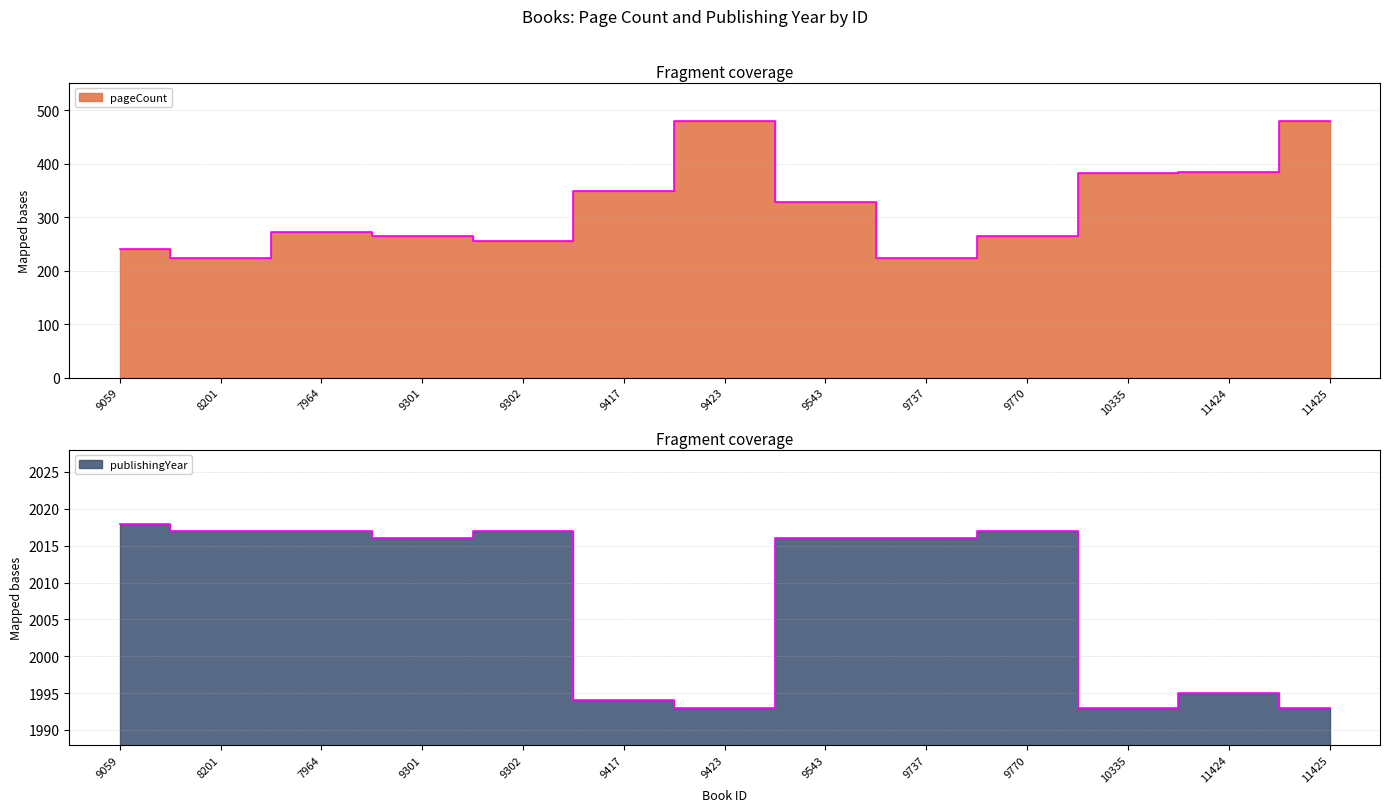

What is the spread (max minus min) of values at 9301?

1752